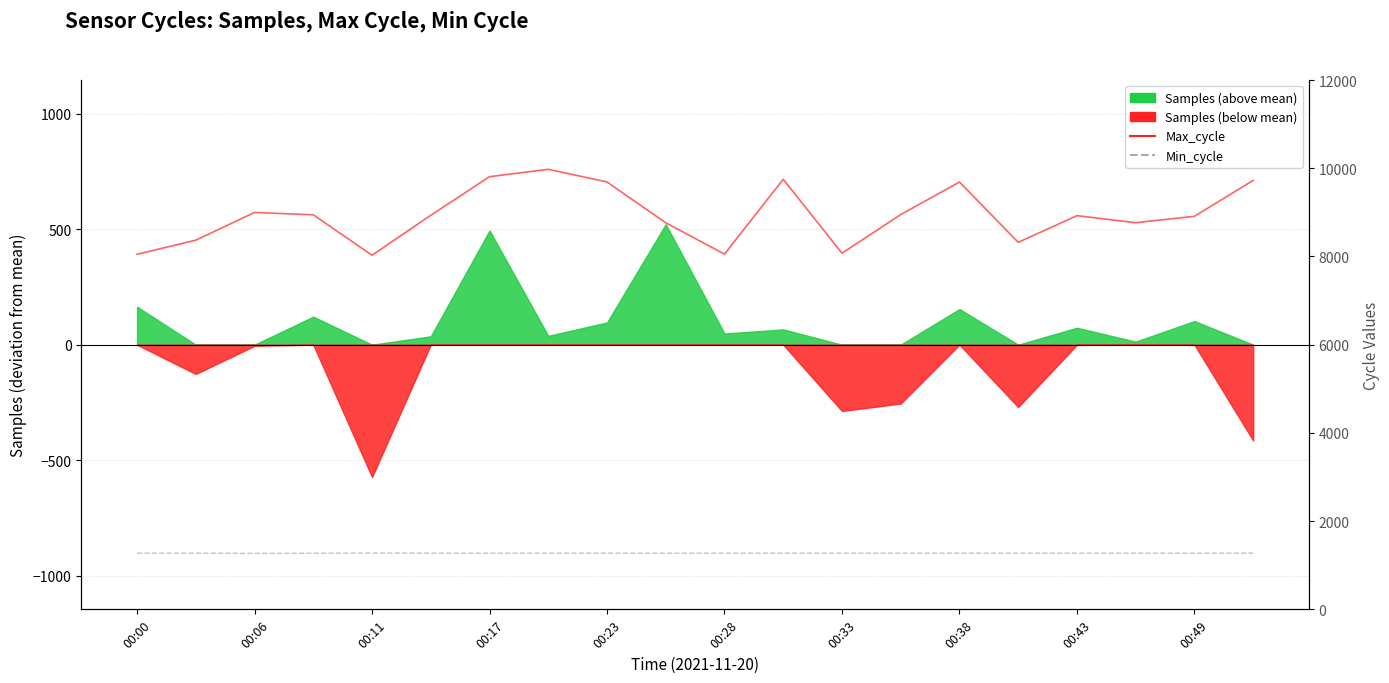

Reading left to right, what are all the values shown in this chart?

Max_cycle: 8050	8370	8998	8945	8029	8934	9809	9976	9690	8764	8054	9750	8075	8949	9688	8321	8925	8766	8911	9725
Min_cycle: 1274	1274	1269	1271	1277	1274	1273	1274	1274	1272	1274	1274	1274	1274	1274	1274	1274	1274	1273	1275